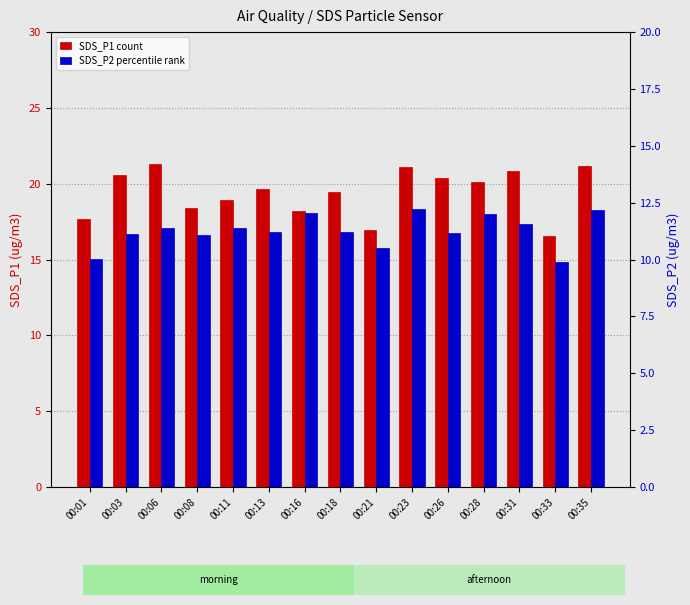

Reading right to left, transcribe all the data shown in this chart.

SDS_P1 count: 00:35=21.2	00:33=16.6	00:31=20.9	00:28=20.1	00:26=20.4	00:23=21.1	00:21=17.0	00:18=19.4	00:16=18.2	00:13=19.6	00:11=18.9	00:08=18.4	00:06=21.3	00:03=20.6	00:01=17.7
SDS_P2 percentile rank: 00:35=12.2	00:33=9.9	00:31=11.6	00:28=12.0	00:26=11.2	00:23=12.2	00:21=10.5	00:18=11.2	00:16=12.0	00:13=11.2	00:11=11.4	00:08=11.1	00:06=11.4	00:03=11.1	00:01=10.0